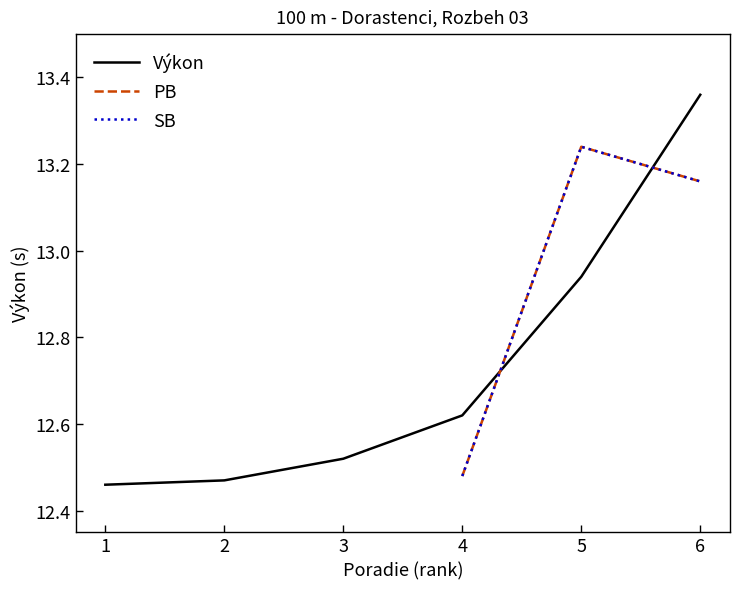

How many lines are shown in the chart?

3